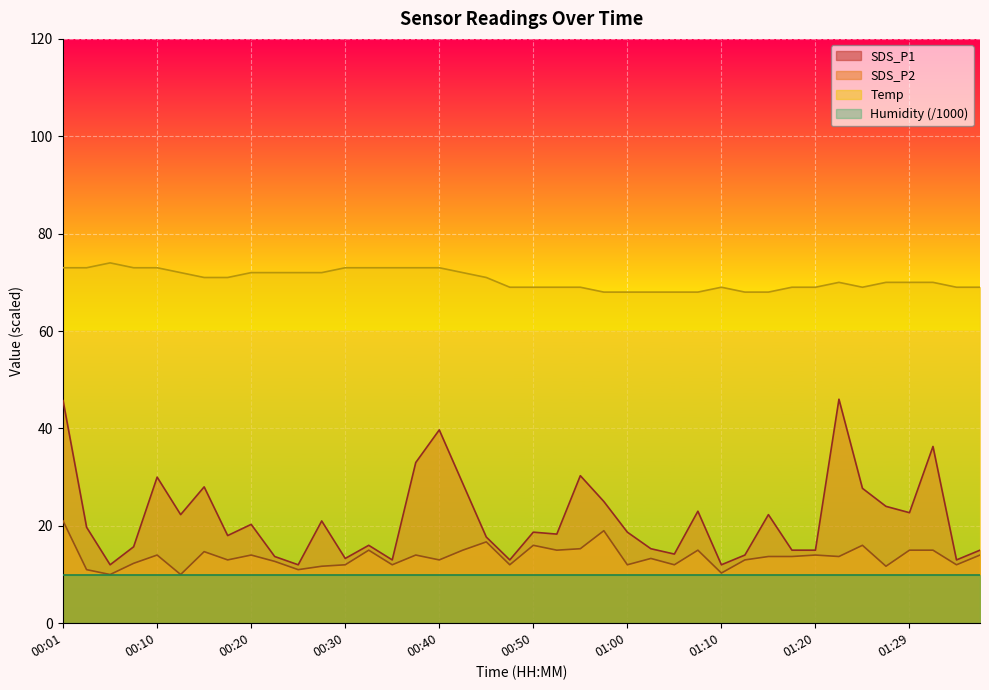

How many categories are shown in the chart?

40